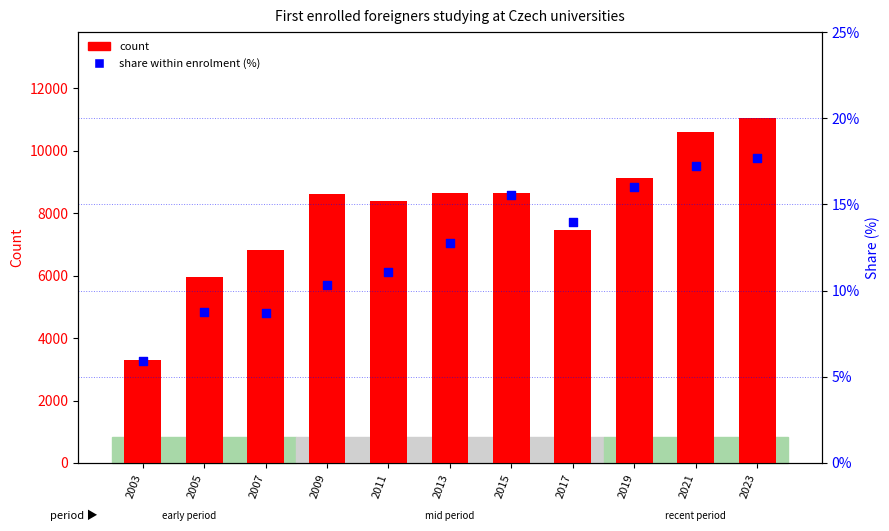

What are all the series names shown in the legend?

count, share within enrolment (%)